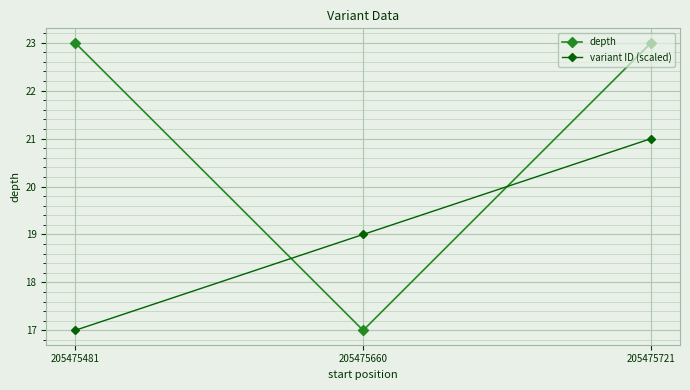

Reading left to right, what are all the values shown in this chart?

depth: 205475481=23	205475660=17	205475721=23
variant ID (scaled): 205475481=17	205475660=19	205475721=21